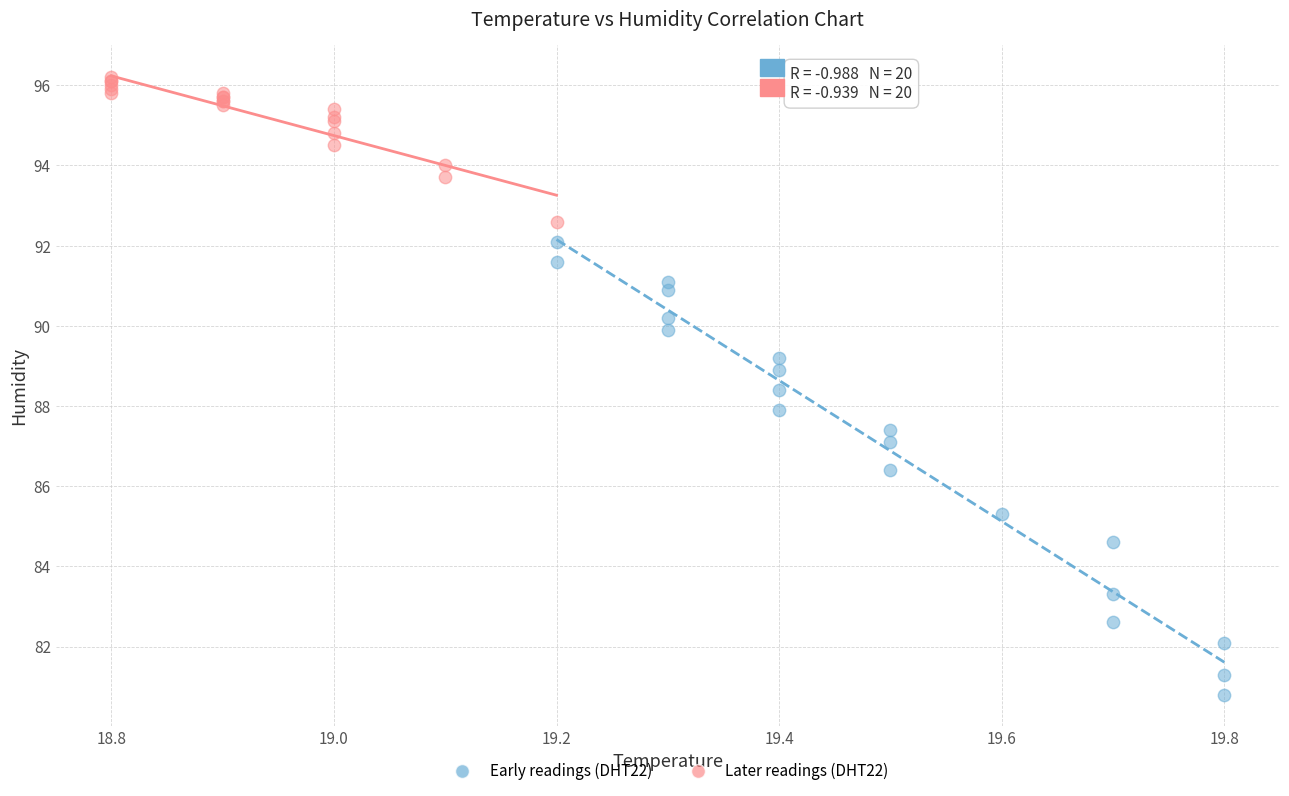

Which series reaches the maximum Y coordinate?

Later readings (DHT22)